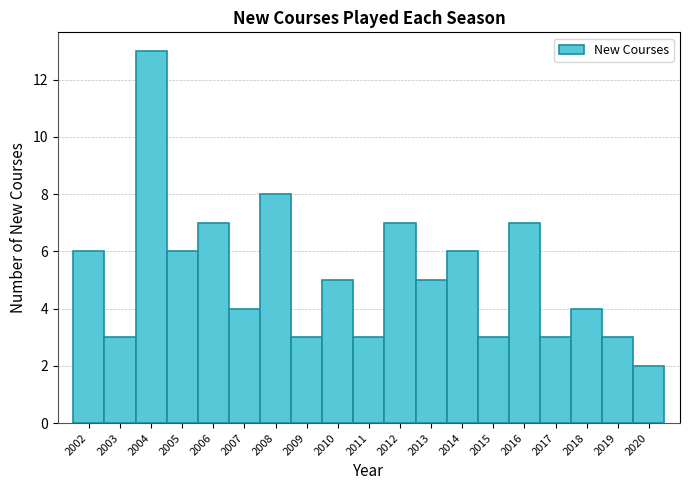

Over which range of the x-axis is the bar tallest?

2003.5 to 2004.5